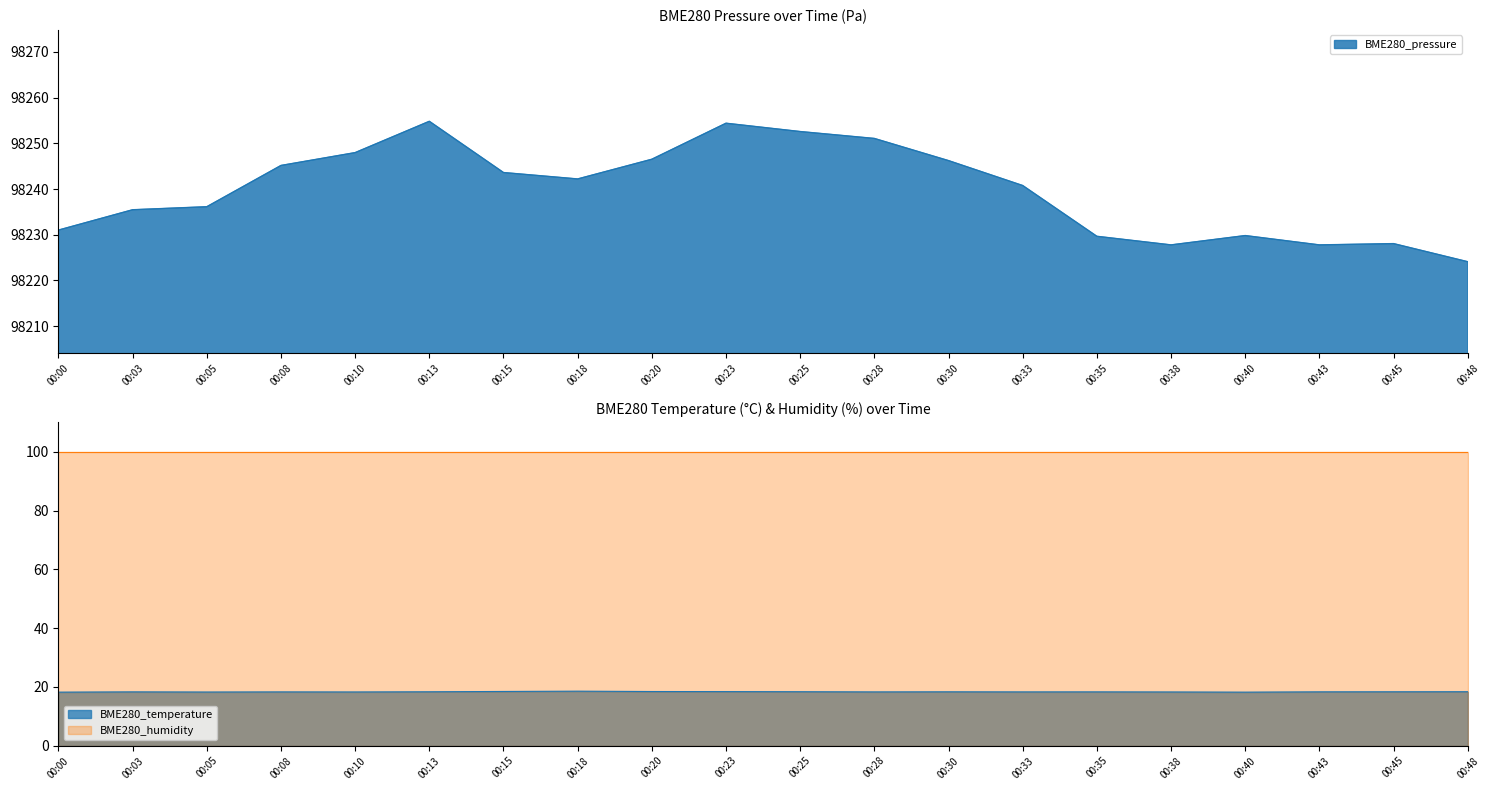

Which series has the largest total across all categories?

BME280_pressure